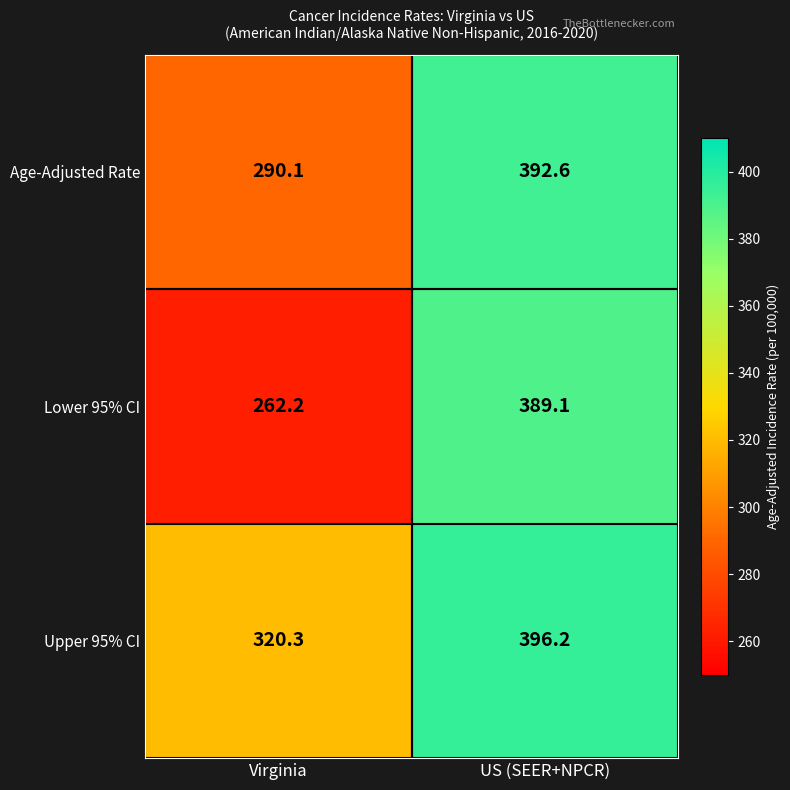

Where is Age-Adjusted Rate nearest to the value 341?

Virginia